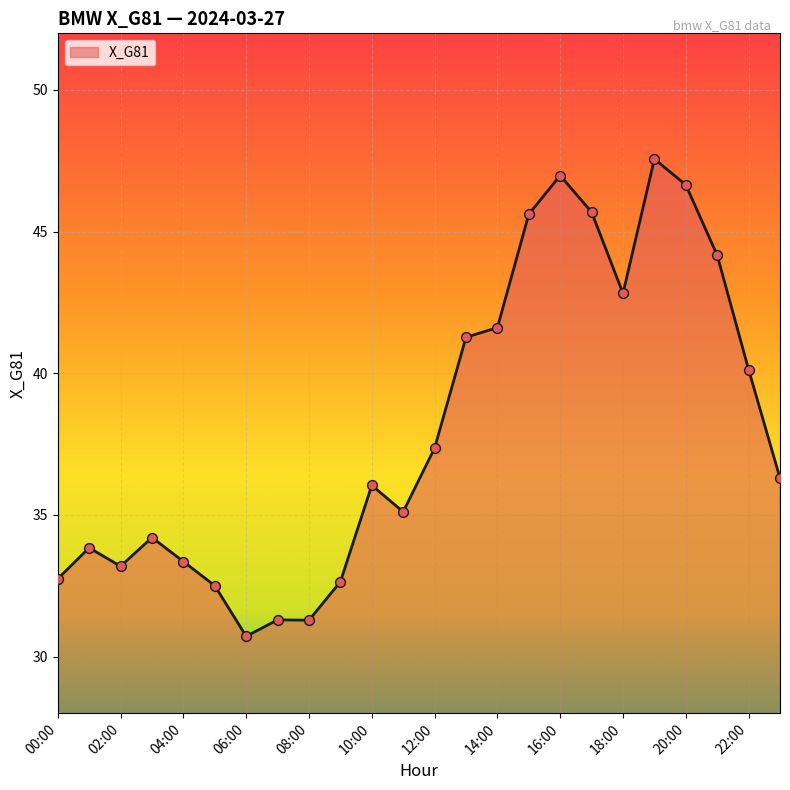

What is the maximum value shown in the chart?

47.6